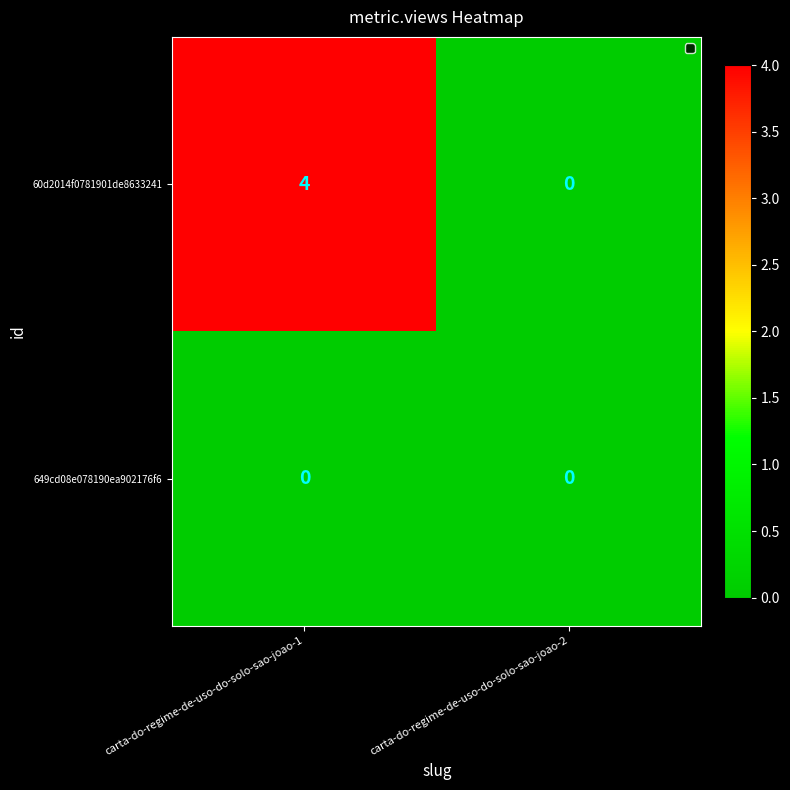

How many values in 60d2014f0781901de8633241 are above zero?

1